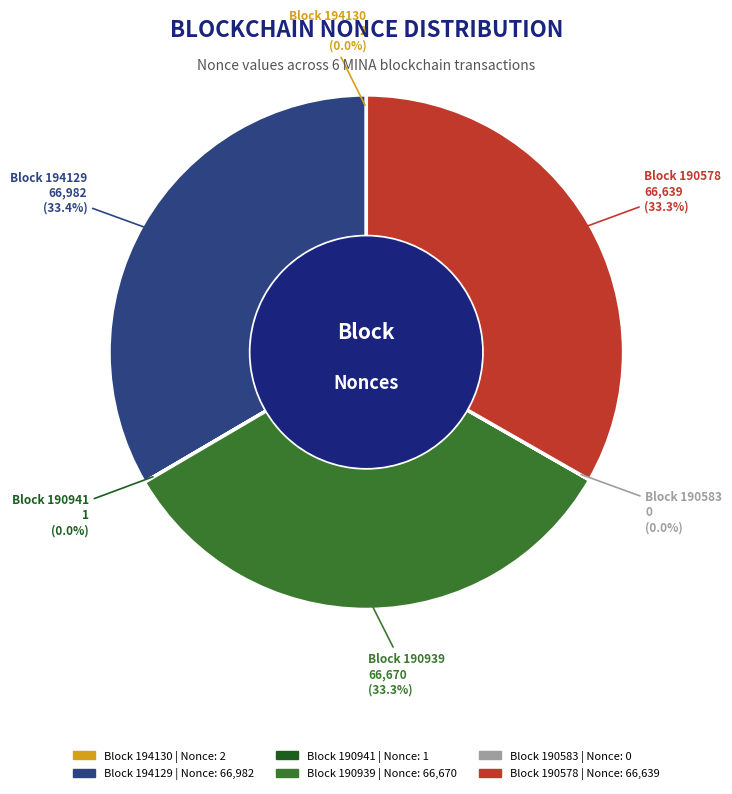

Does any single category account for the majority?

No